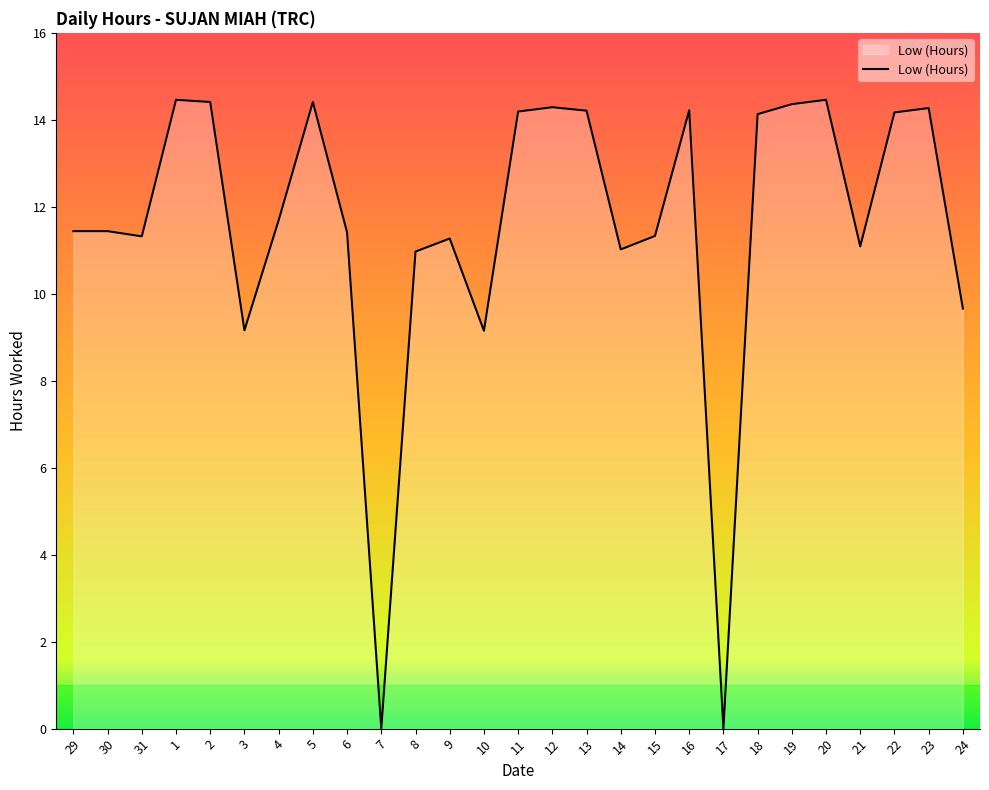

The chart shows a value of 14.3 at 12. True or false?

True